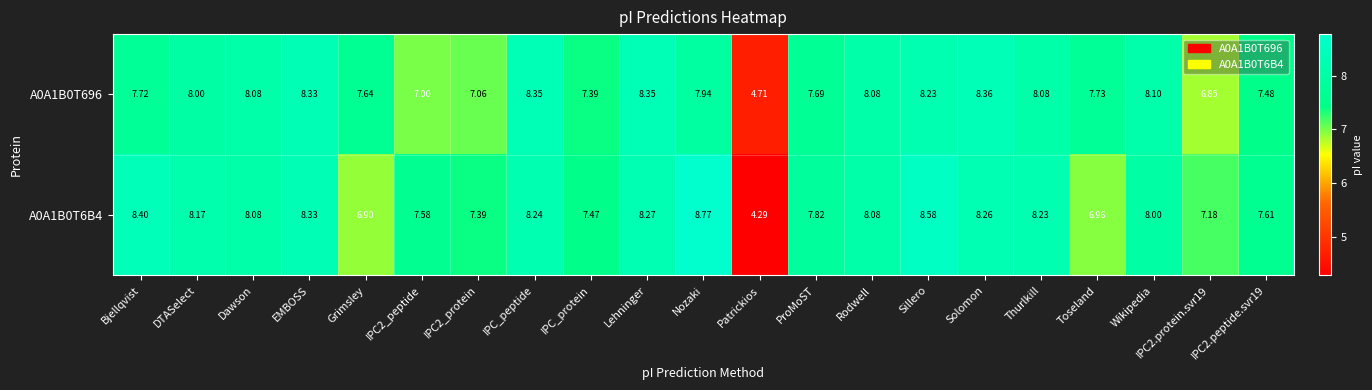

At how many categories does at least one series exceed 7?

20